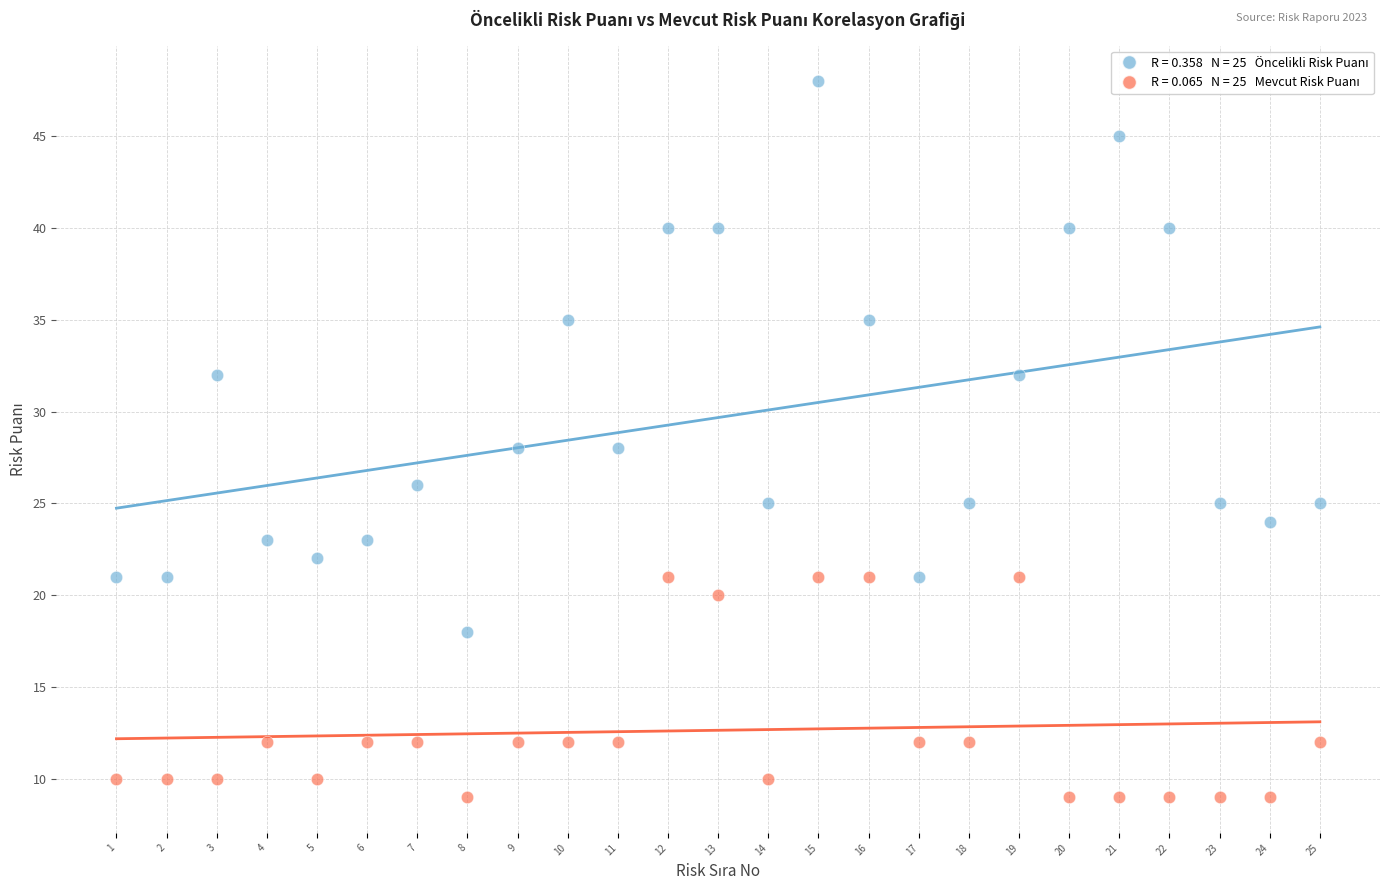

Across all data points, what is the range of Y values (max minus min)?

39